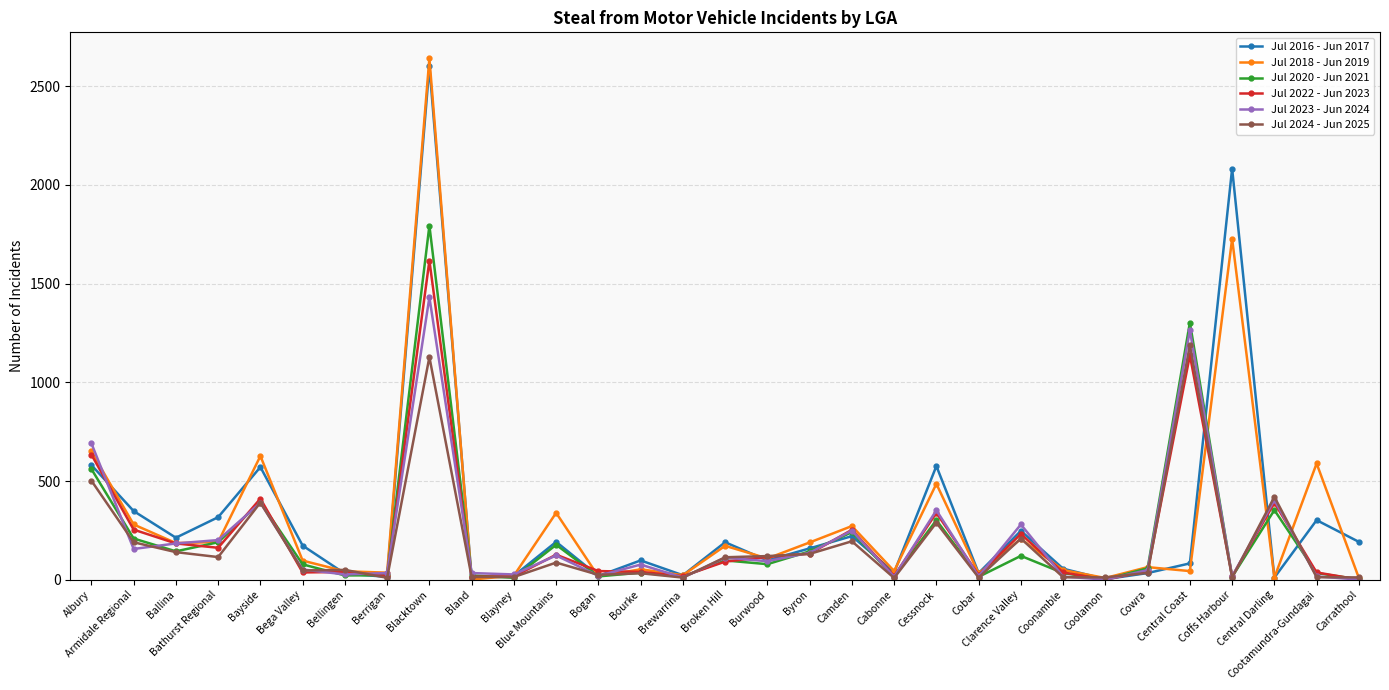

Where do Jul 2018 - Jun 2019 and Jul 2023 - Jun 2024 first cross each other?

Albury and Armidale Regional